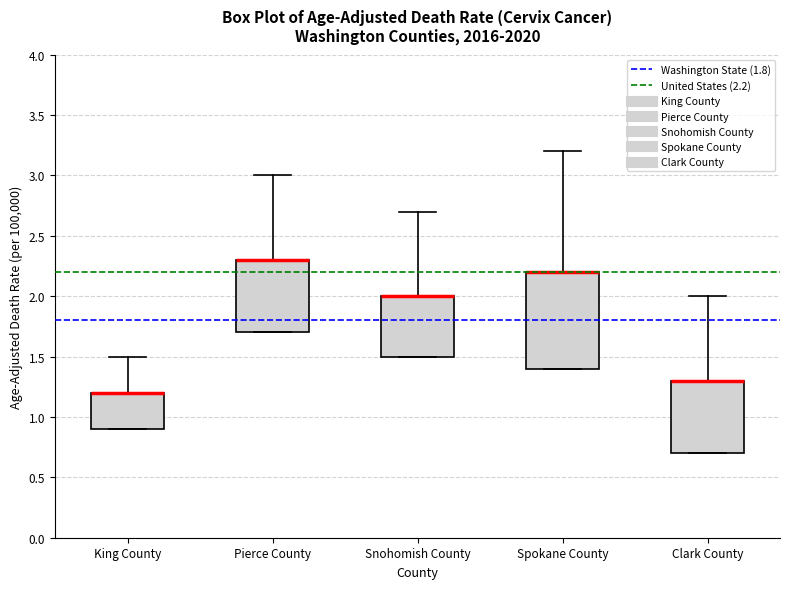

Reading left to right, transcribe this box plot: for each box, give where its median line is, the range the box spans, and where its two whiskers end, as read against the y-axis. The values are not printed on the chart, so give them approximately, as read against the axis.

King County: median 1.2 (drawn on the box's upper edge), box 0.9 to 1.2, whiskers 0.9 to 1.5
Pierce County: median 2.3 (drawn on the box's upper edge), box 1.7 to 2.3, whiskers 1.7 to 3.0
Snohomish County: median 2.0 (drawn on the box's upper edge), box 1.5 to 2.0, whiskers 1.5 to 2.7
Spokane County: median 2.2 (drawn on the box's upper edge), box 1.4 to 2.2, whiskers 1.4 to 3.2
Clark County: median 1.3 (drawn on the box's upper edge), box 0.7 to 1.3, whiskers 0.7 to 2.0